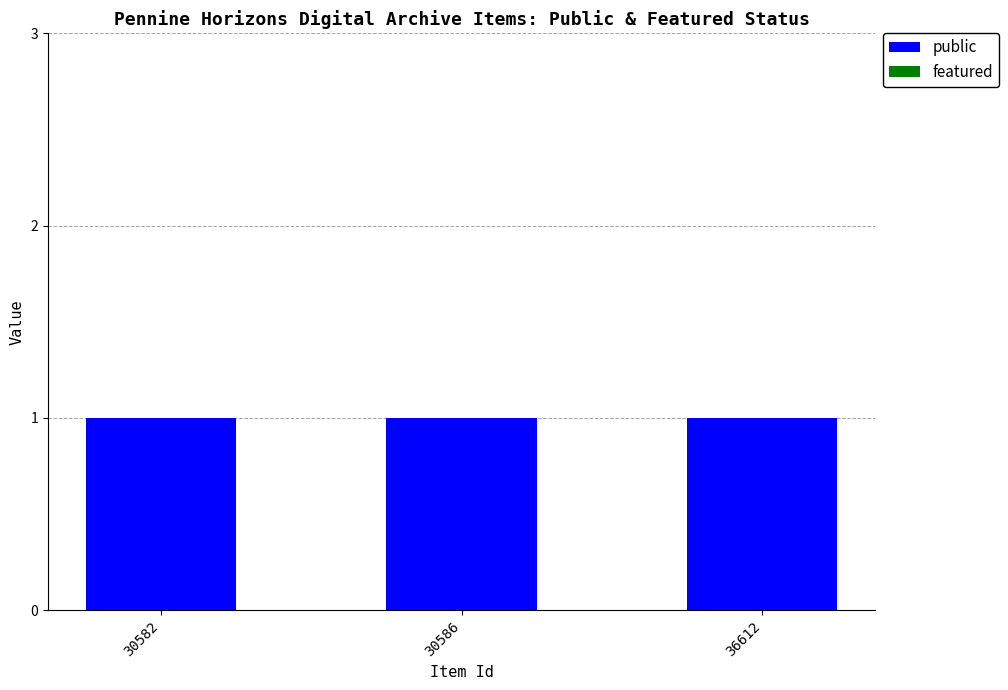

What is the total value across all series at 36612?

1